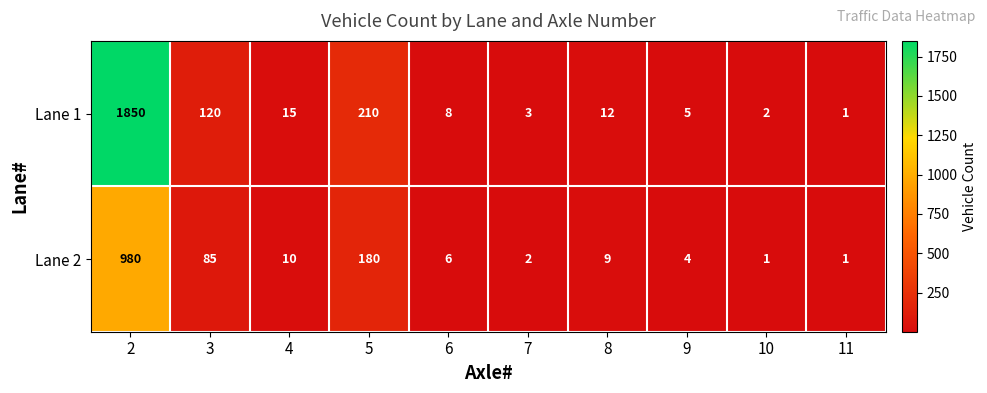

Which series has the widest spread of values?

Lane 1